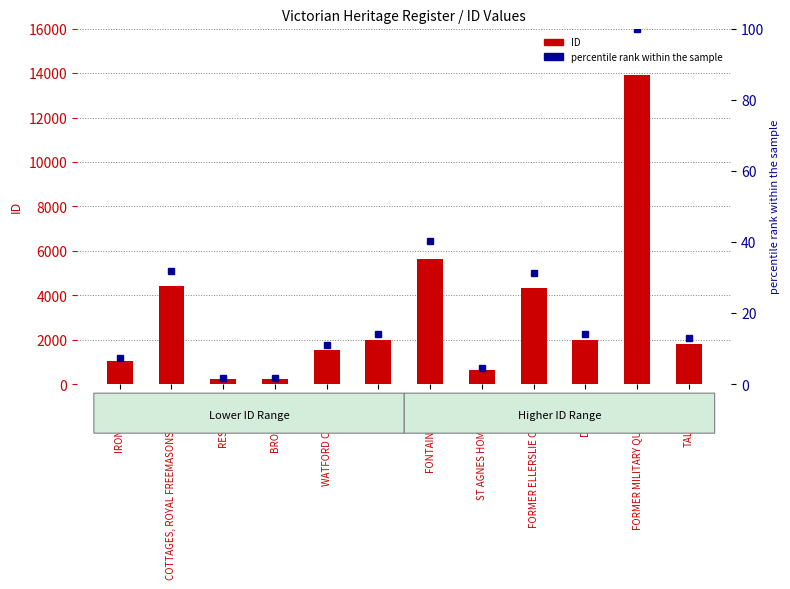

Reading left to right, what are all the values shown in this chart?

ID: IRON HOUSE=1038.0	COTTAGES, ROYAL FREEMASONS HOMES=4435.0	RESIDENCE=254.0	BROADOAKS=258.0	WATFORD COTTAGE=1525.0	KARORI=1974.0	FONTAINEBLEAU=5621.0	ST AGNES HOMESTEAD=637.0	FORMER ELLERSLIE COLLEGE=4341.0	DUNEIRA=1972.0	FORMER MILITARY QUARTERS=13916.0	TALERDDIG=1790.0
percentile rank within the sample: IRON HOUSE=7.5	COTTAGES, ROYAL FREEMASONS HOMES=31.9	RESIDENCE=1.8	BROADOAKS=1.9	WATFORD COTTAGE=11.0	KARORI=14.2	FONTAINEBLEAU=40.4	ST AGNES HOMESTEAD=4.6	FORMER ELLERSLIE COLLEGE=31.2	DUNEIRA=14.2	FORMER MILITARY QUARTERS=100.0	TALERDDIG=12.9